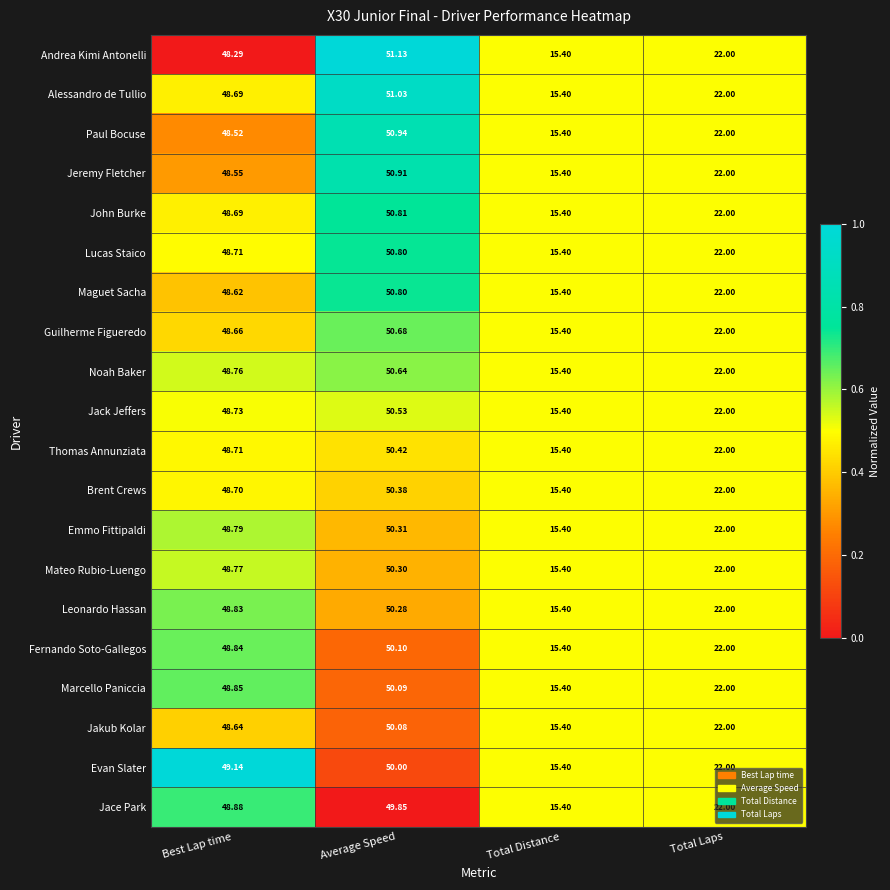

At which label does Leonardo Hassan first exceed 48?

Best Lap time